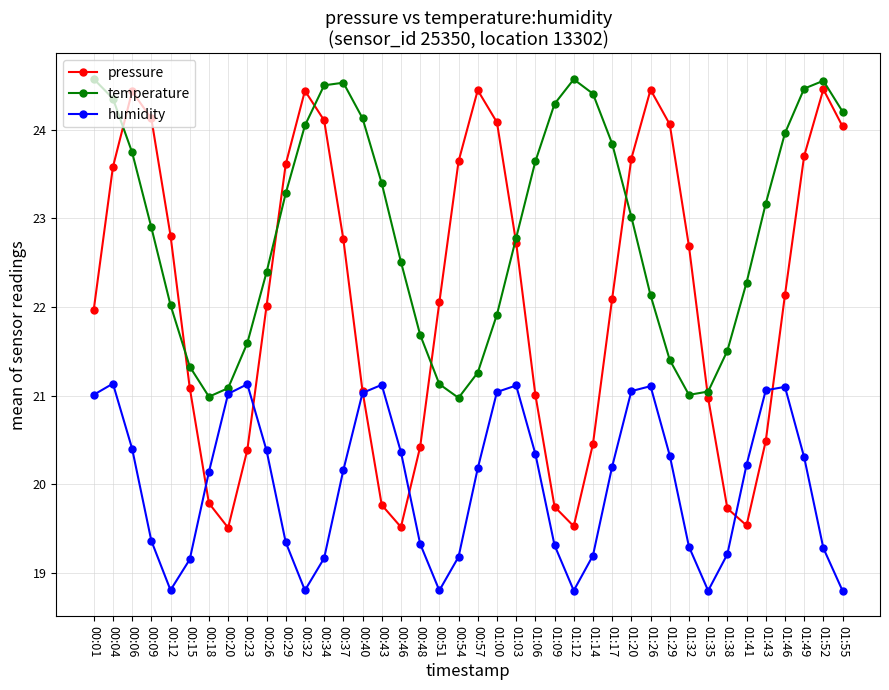

What is the maximum value shown in the chart?

24.6